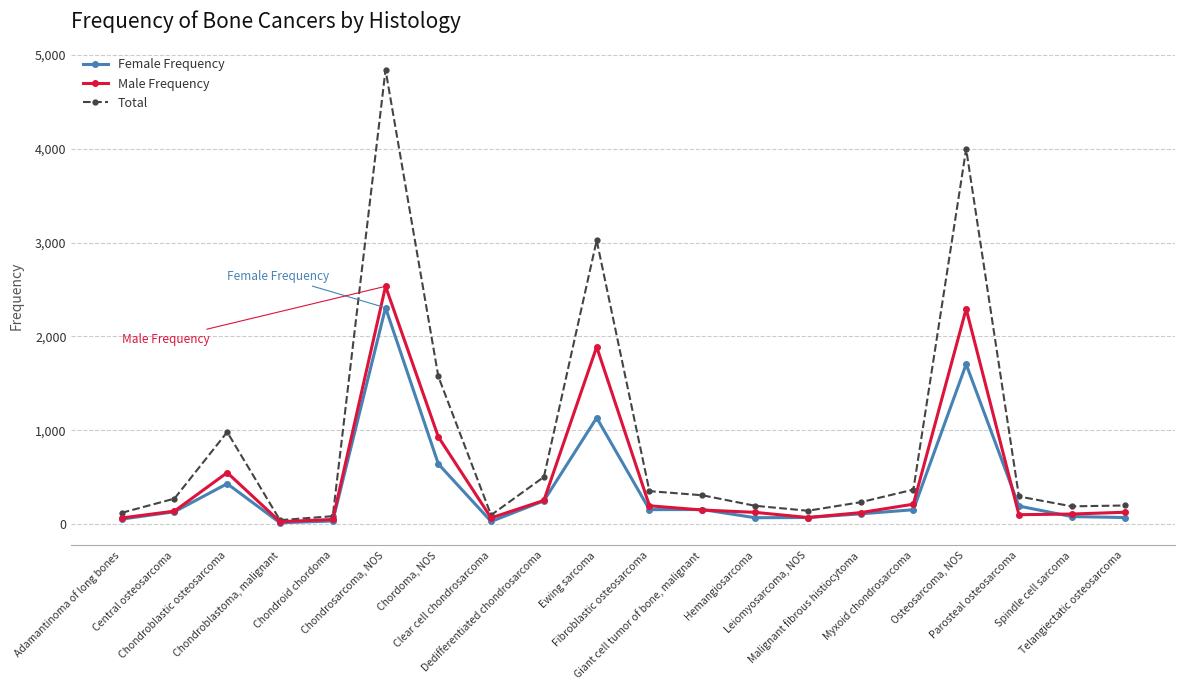

What is the average value of the Female Frequency series?

390